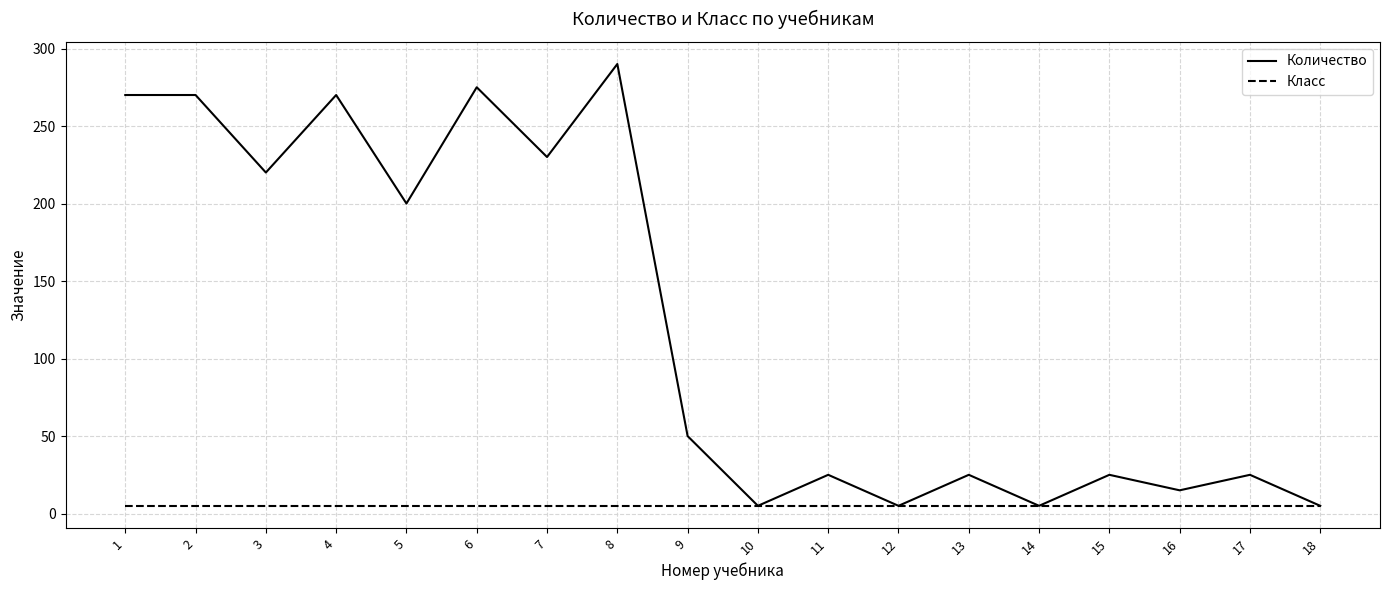

Which series changed the most between 5 and 18?

Количество